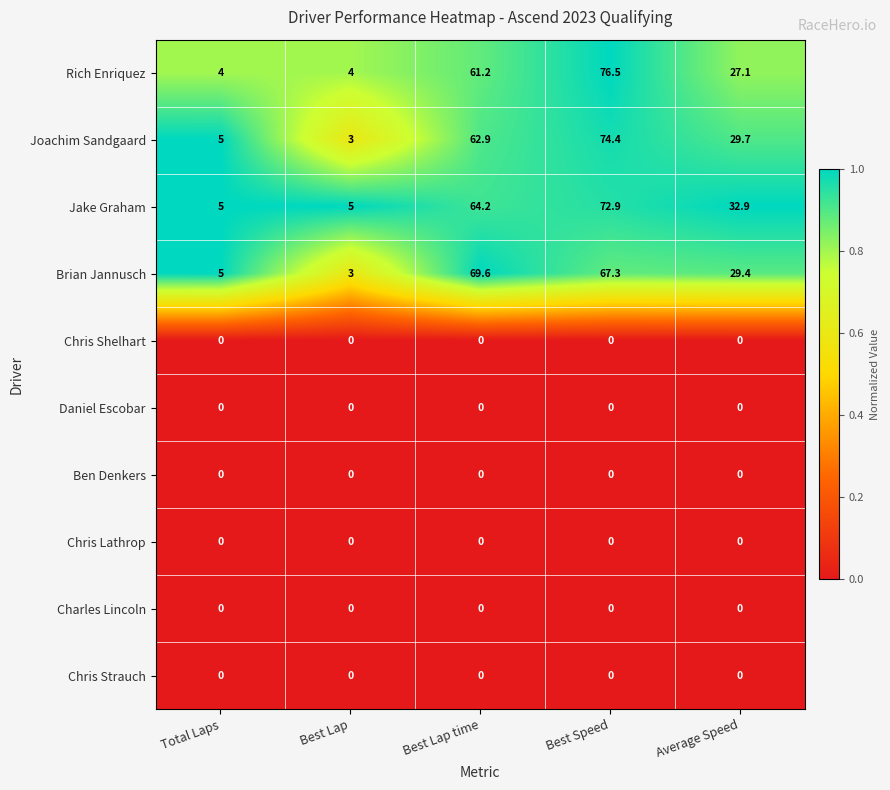

What is the total value across all series at Best Lap?

15.0